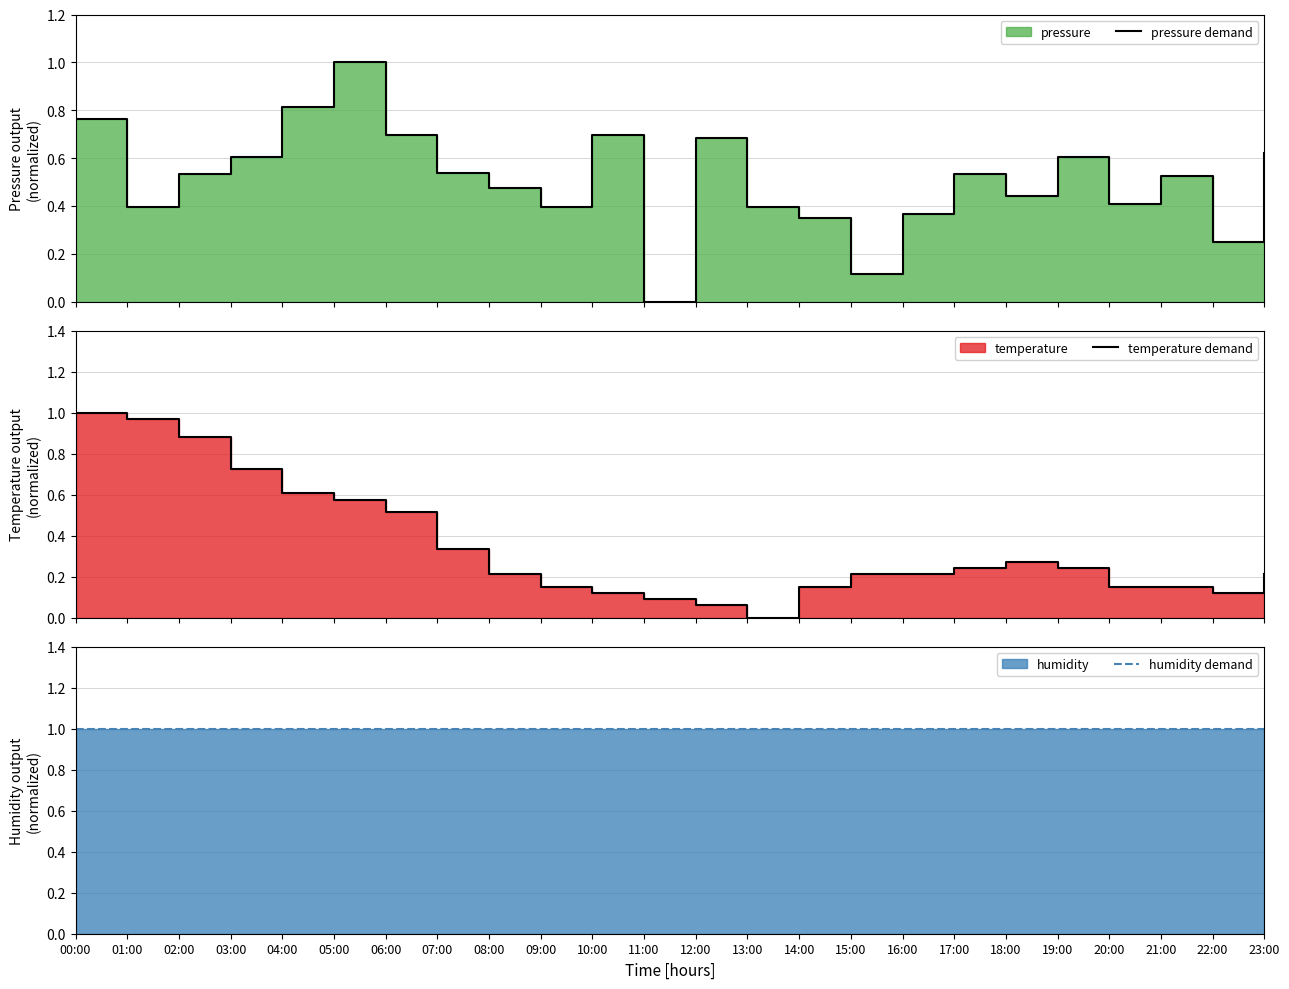

At 18:00, list the series in order from smallest to largest.

temperature demand, pressure demand, humidity demand